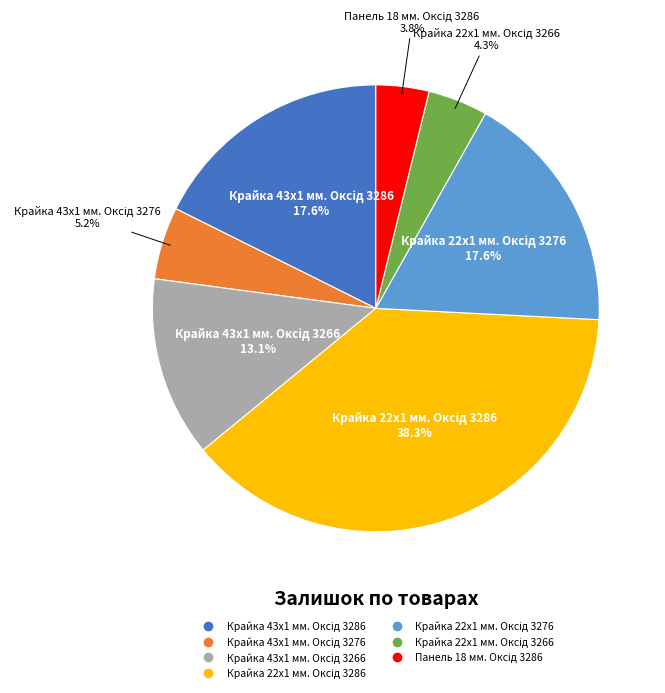

Does any single category account for the majority?

No